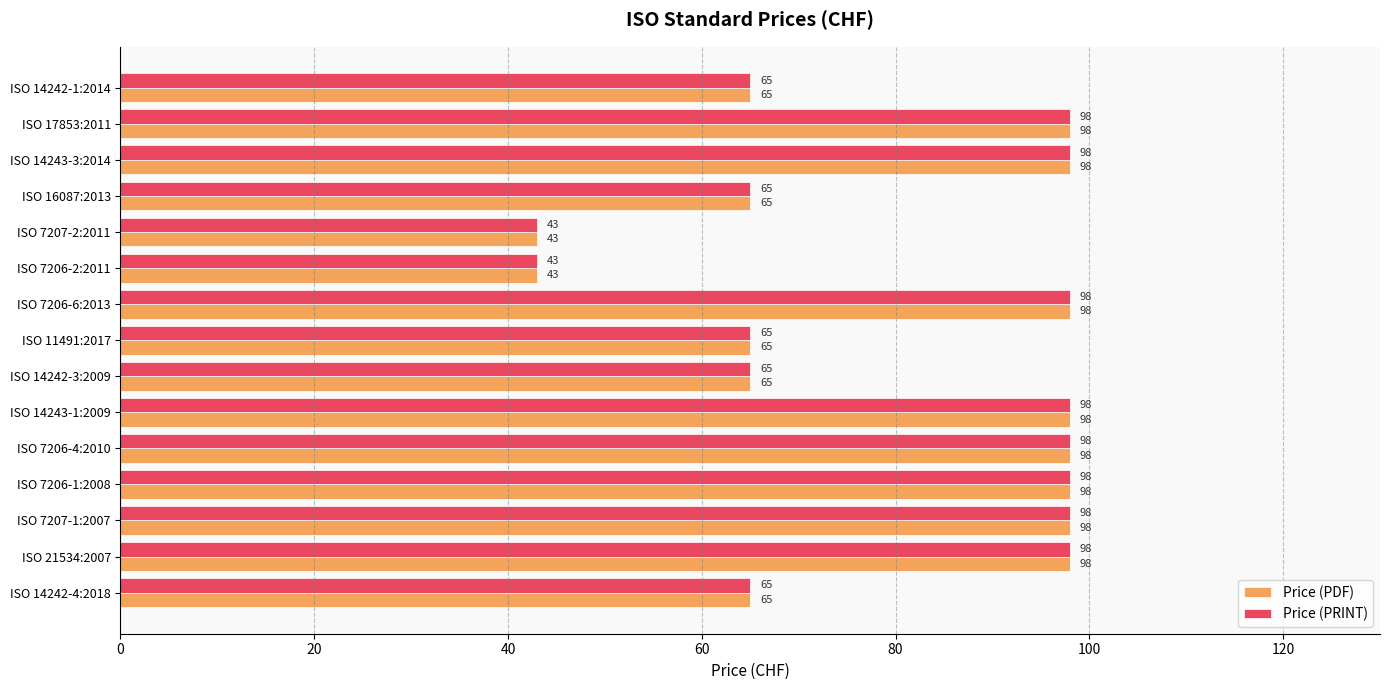

What is the maximum value shown in the chart?

98